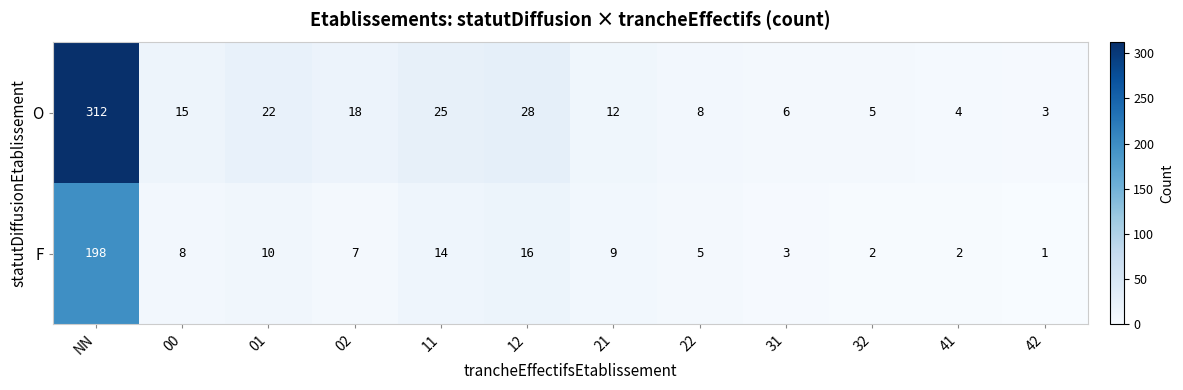

Reading right to left, transcribe all the data shown in this chart.

O: 42=3	41=4	32=5	31=6	22=8	21=12	12=28	11=25	02=18	01=22	00=15	NN=312
F: 42=1	41=2	32=2	31=3	22=5	21=9	12=16	11=14	02=7	01=10	00=8	NN=198